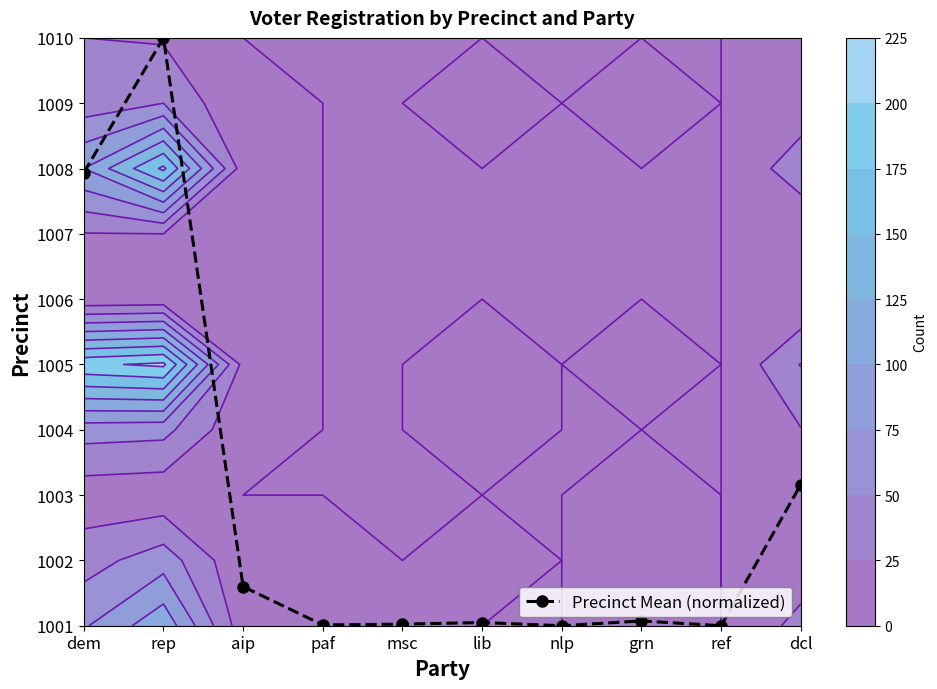

The value at ref is 0.0. True or false?

True